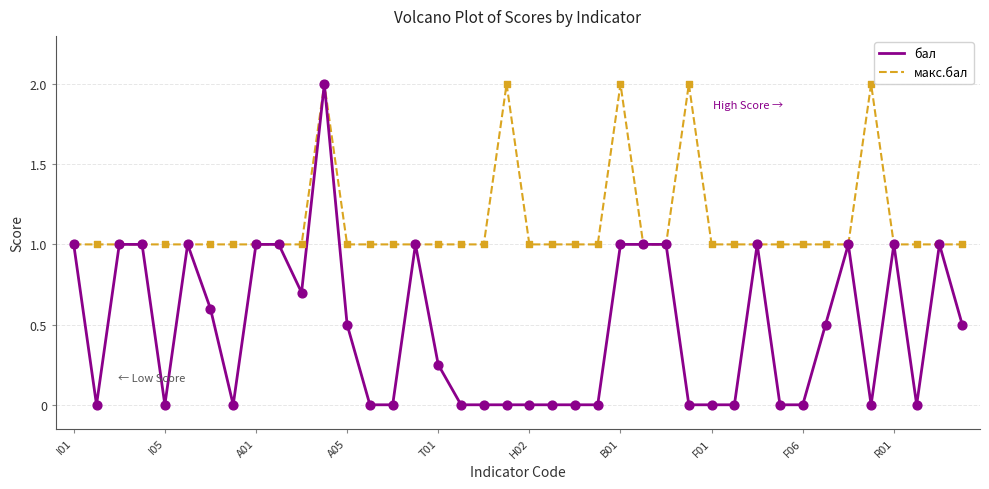

List the series in order of their overall mean, highest first.

макс.бал, бал